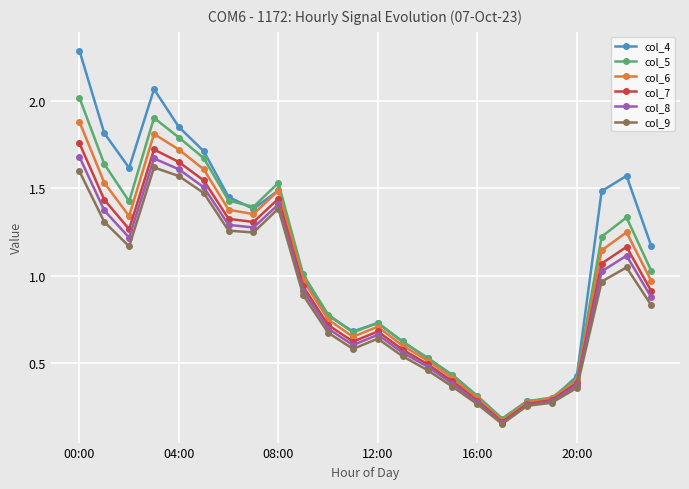

What is the maximum value shown in the chart?

2.3